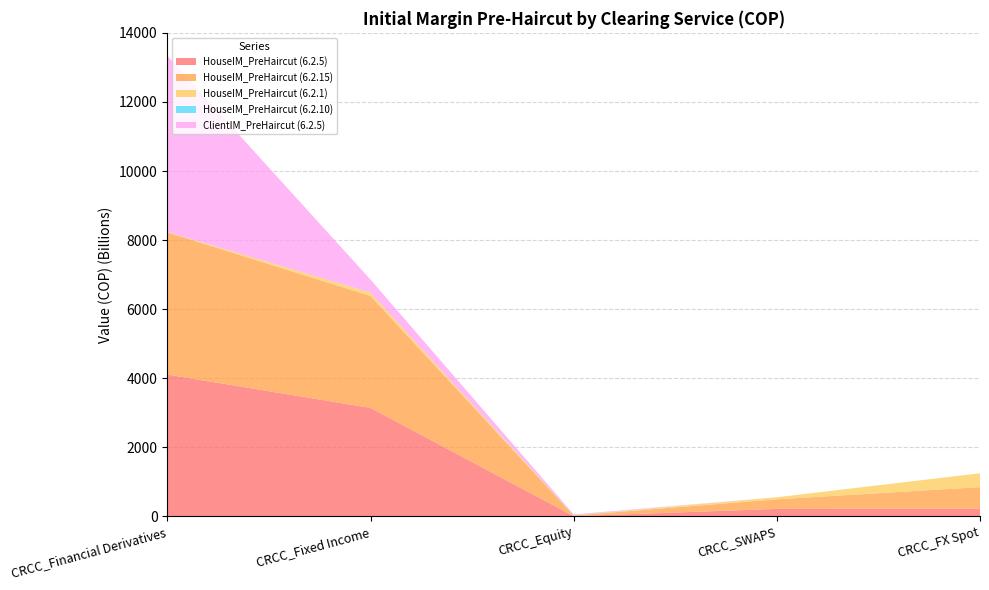

Reading right to left, what are all the values shown in this chart?

HouseIM_PreHaircut (6.2.5): 224252778000.0	218939563686.0	7749445174.0	3142488559268.0	4107485117365.0
HouseIM_PreHaircut (6.2.15): 624772398480.6	277537269686.0	18831113469.0	3239464837020.0	4118702813097.0
HouseIM_PreHaircut (6.2.1): 400519620480.6	58597706000.0	4499381745.0	96976277752.0	8049255732.0
HouseIM_PreHaircut (6.2.10): 0.0	0.0	6582286550.0	0.0	3168440000.0
ClientIM_PreHaircut (6.2.5): 0.0	0.0	21296934047.0	376170369096.0	5096940937624.0